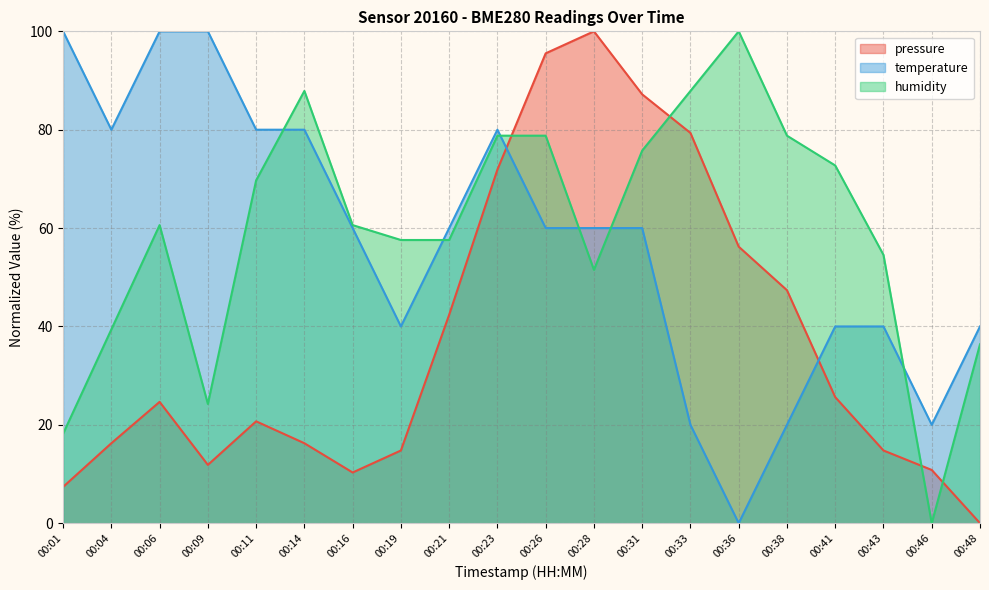

How many interior local peaks does the temperature series have?

1